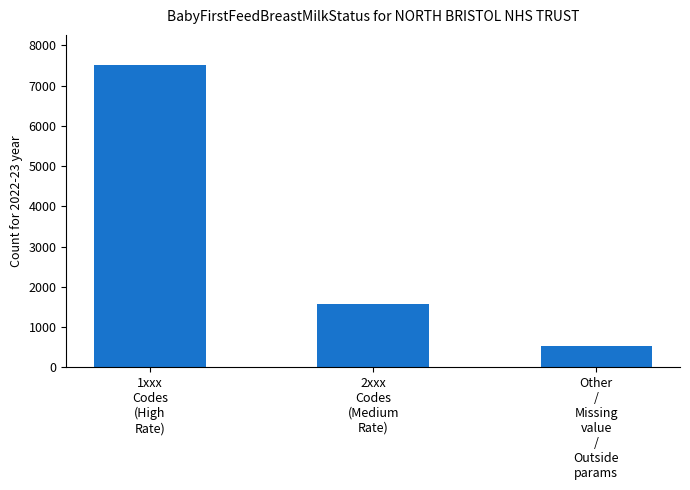

Does the chart contain any negative values?

No